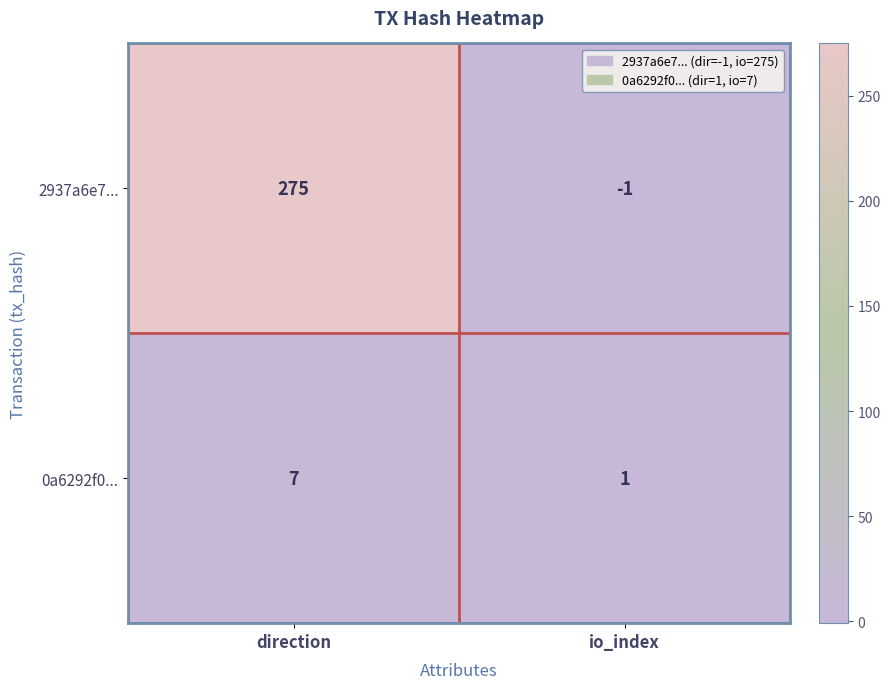

Reading right to left, extract all data points from this chart.

2937a6e7...: -1	275
0a6292f0...: 1	7